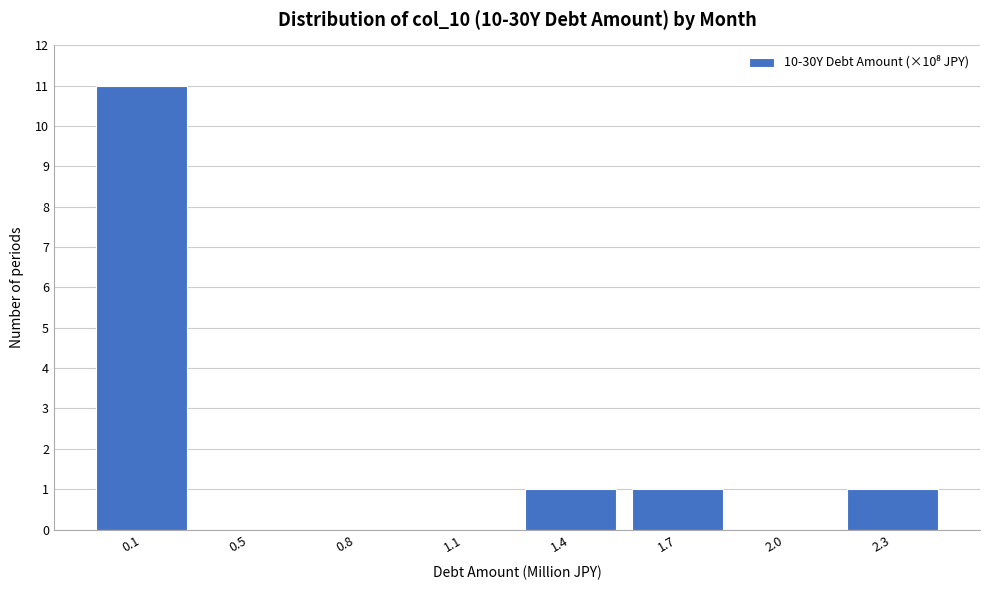

Reading left to right, what are all the values shown in this chart?

0.1=11	0.5=0	0.8=0	1.1=0	1.4=1	1.7=1	2.0=0	2.3=1